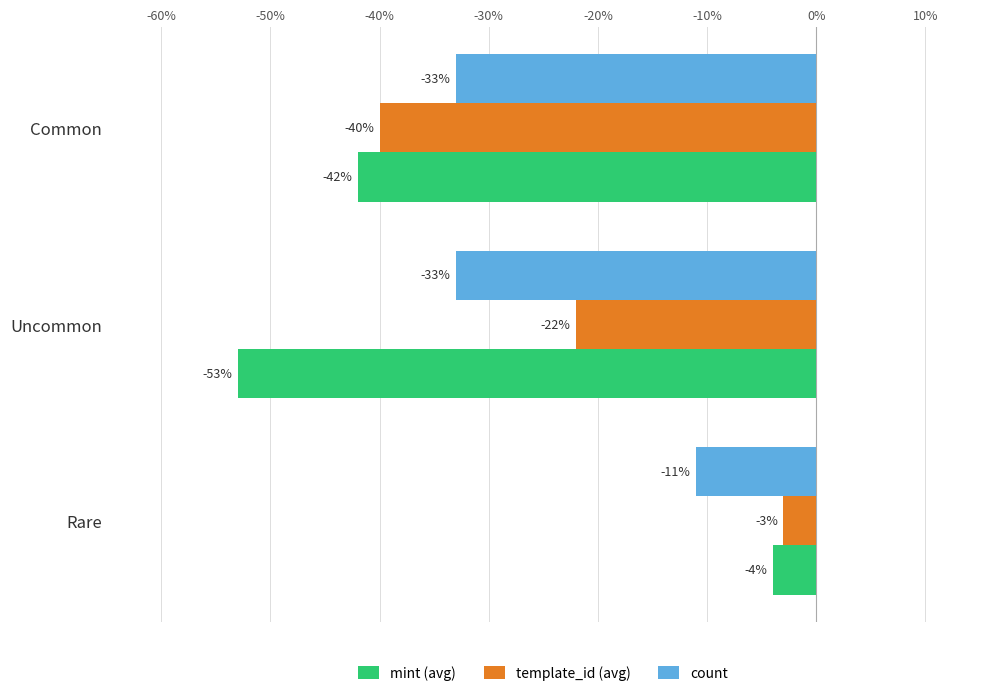

The mint (avg) series shows -23 at Common. True or false?

False